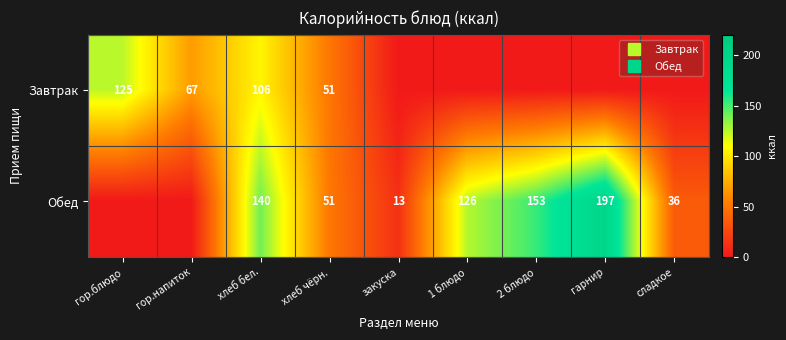

What is the average value of the Завтрак series?

38.8